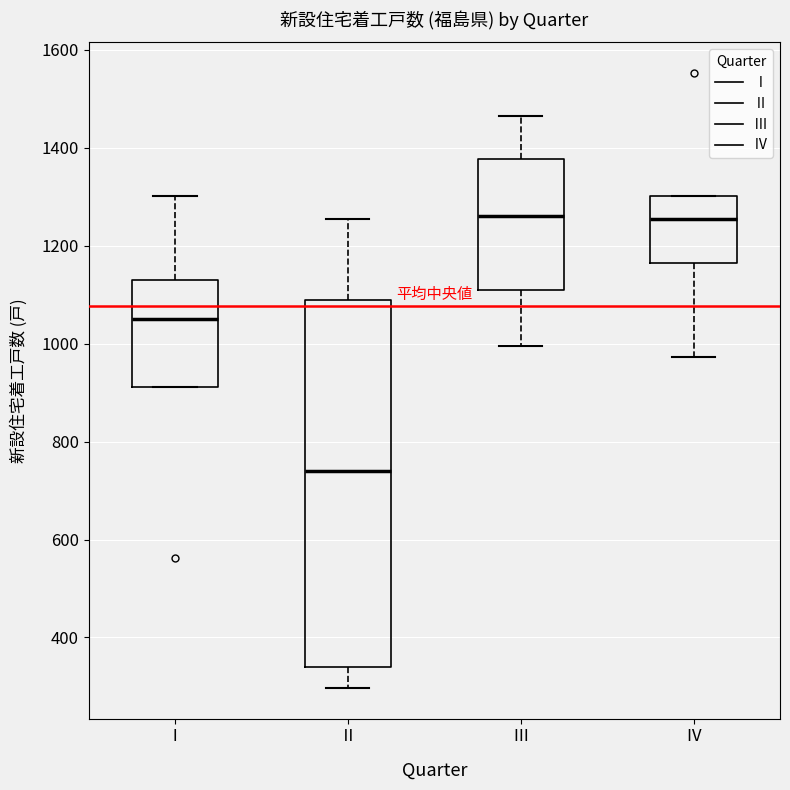

Where does the median line of the box for Ⅲ sit on the y-axis? The values are not printed on the chart, so give them approximately, as read against the axis.

1260